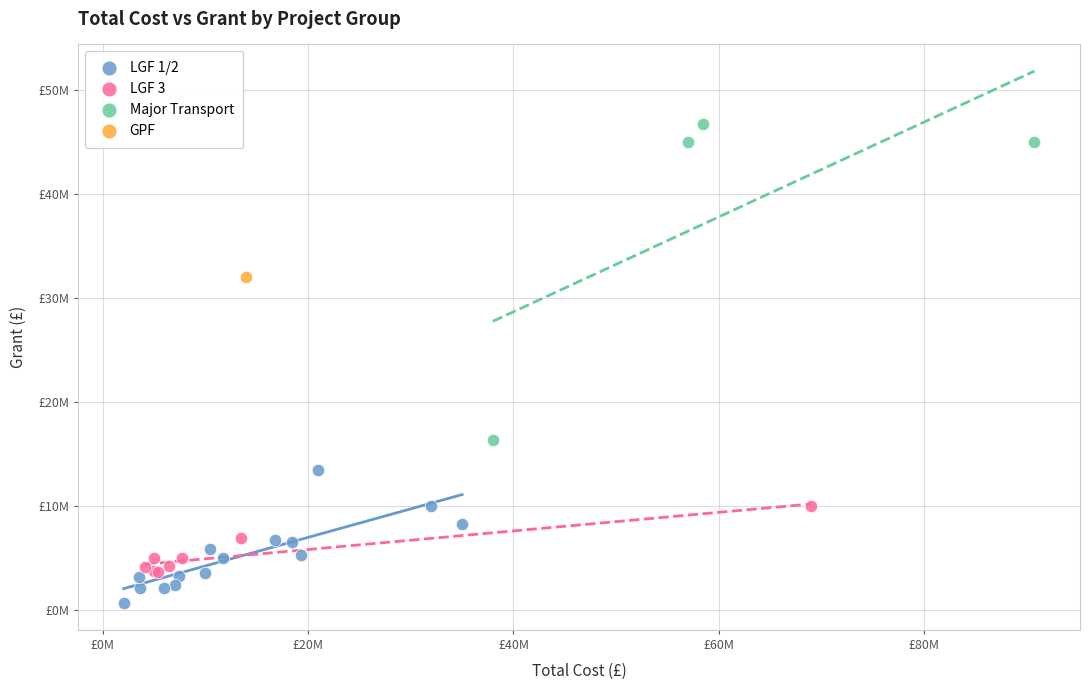

What are all the series names shown in the legend?

LGF 1/2, LGF 3, Major Transport, GPF